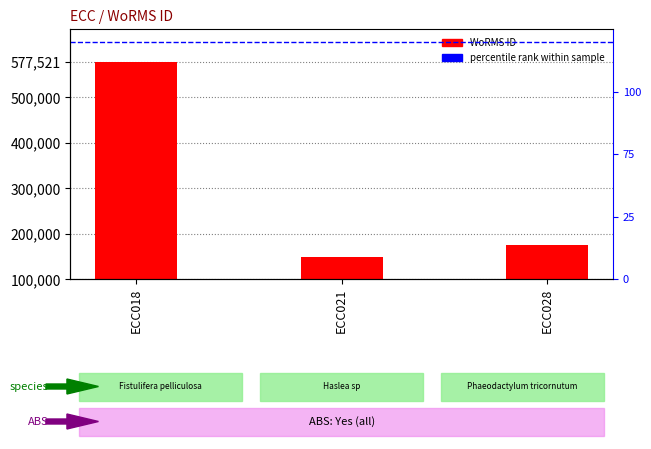

At which label does the data first exceed 175584?

ECC018